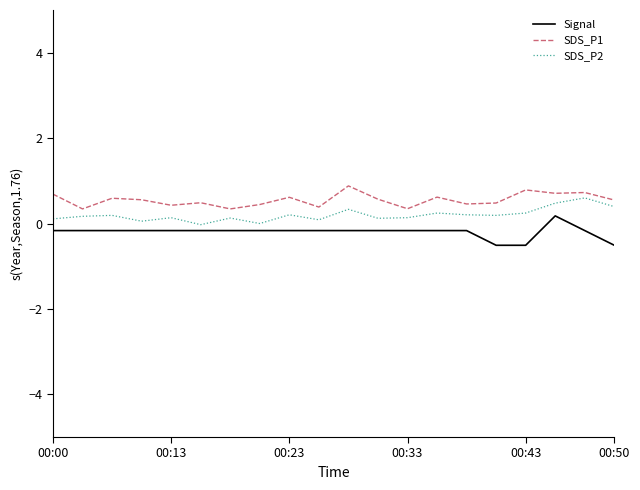

True or false: SDS_P2 and Signal intersect in this chart.

False